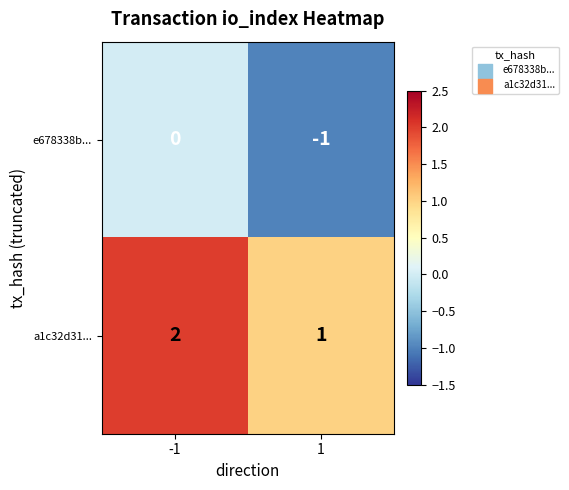

Reading left to right, list all the values displayed in this chart.

e678338b...: 0	-1
a1c32d31...: 2	1